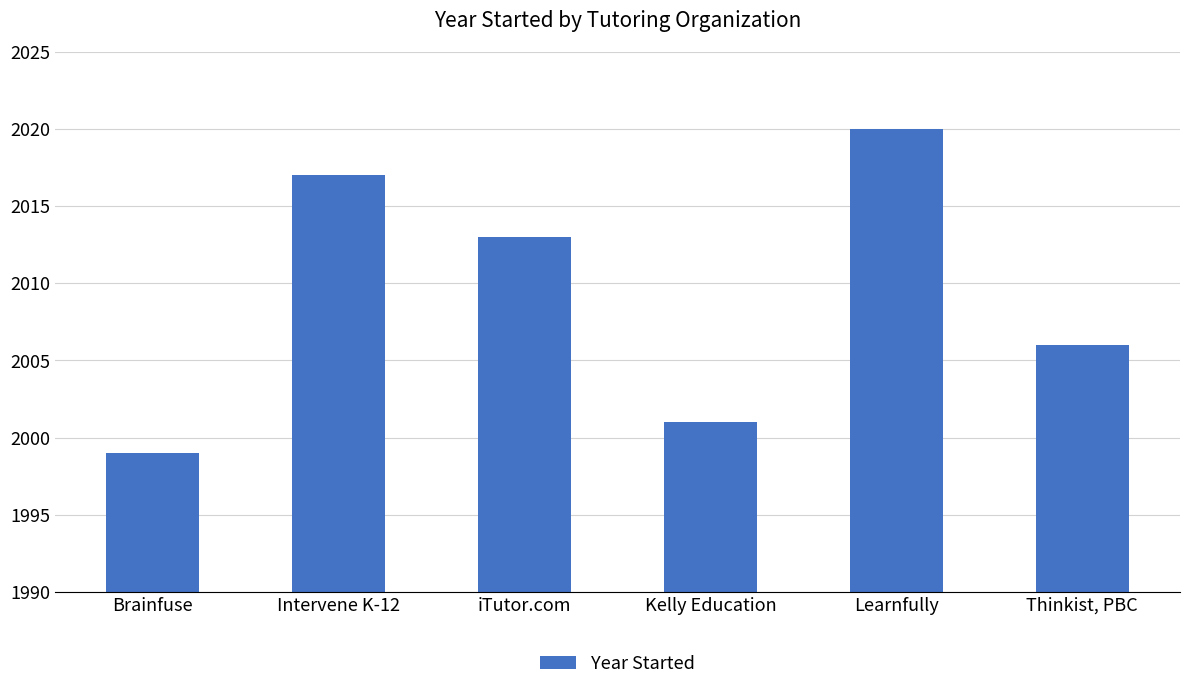

List the labels in order of value, largest first.

Learnfully, Intervene K-12, iTutor.com, Thinkist, PBC, Kelly Education, Brainfuse